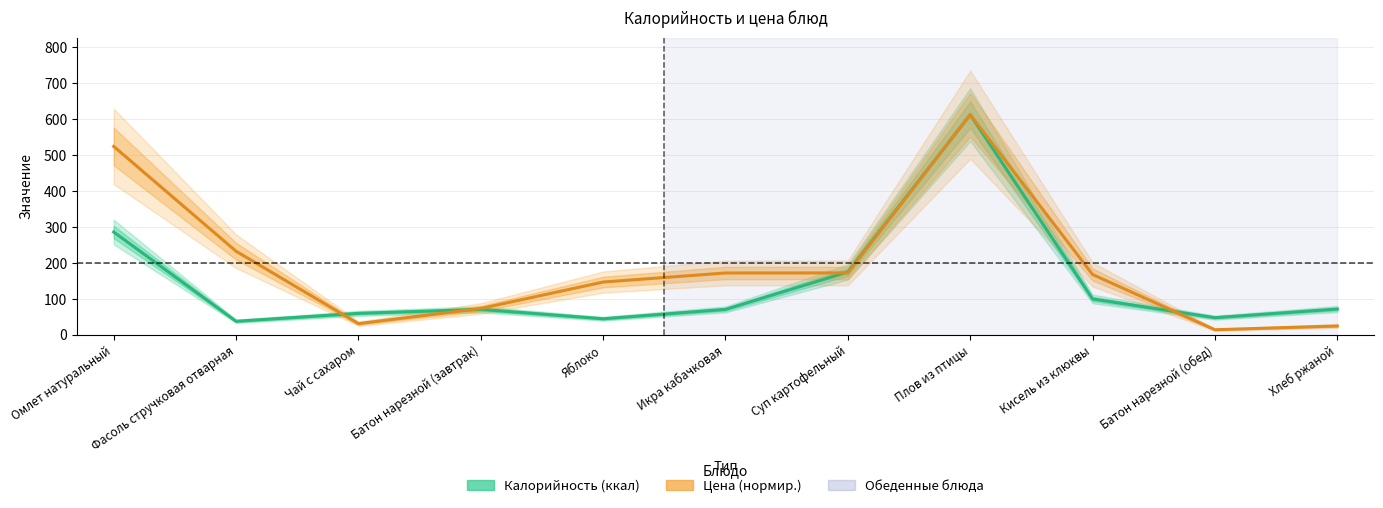

What is the difference between the highest and lowest values at Яблоко?

102.0